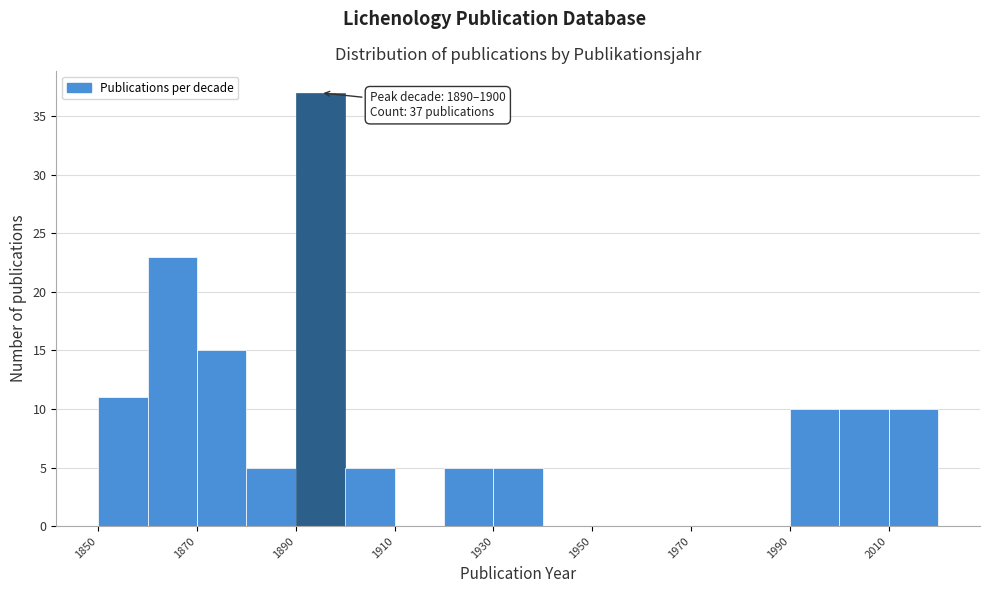

Which range on the x-axis has the tallest bar?

1890 to 1900